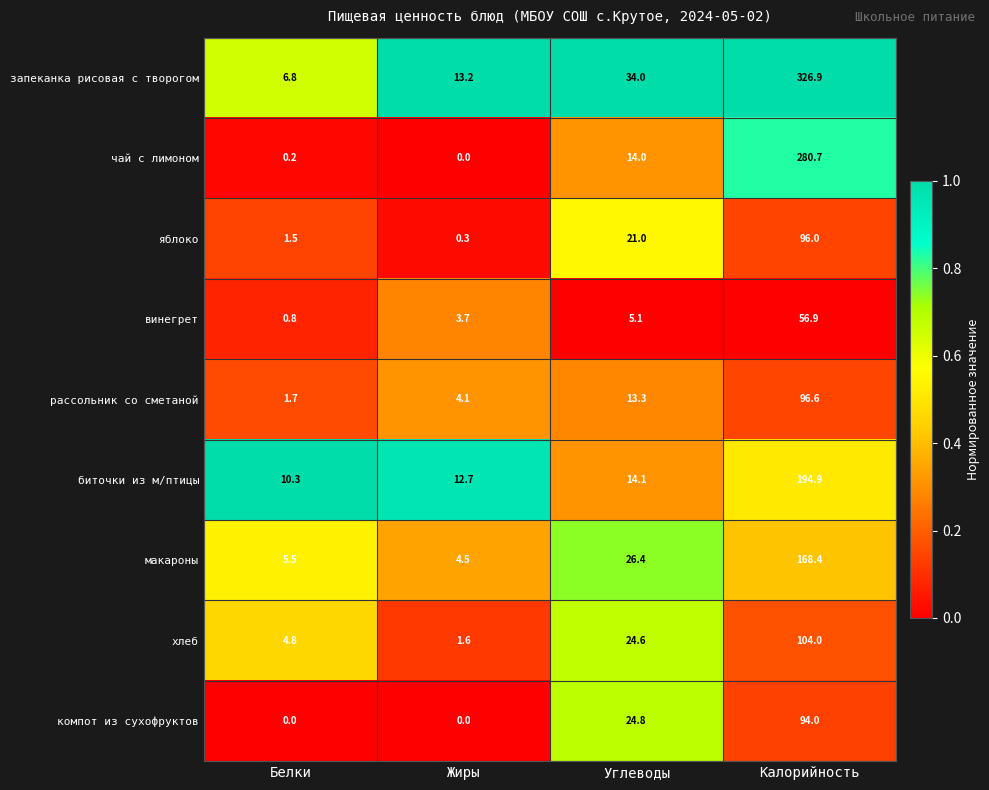

What is the total value across all series at Углеводы?

177.3